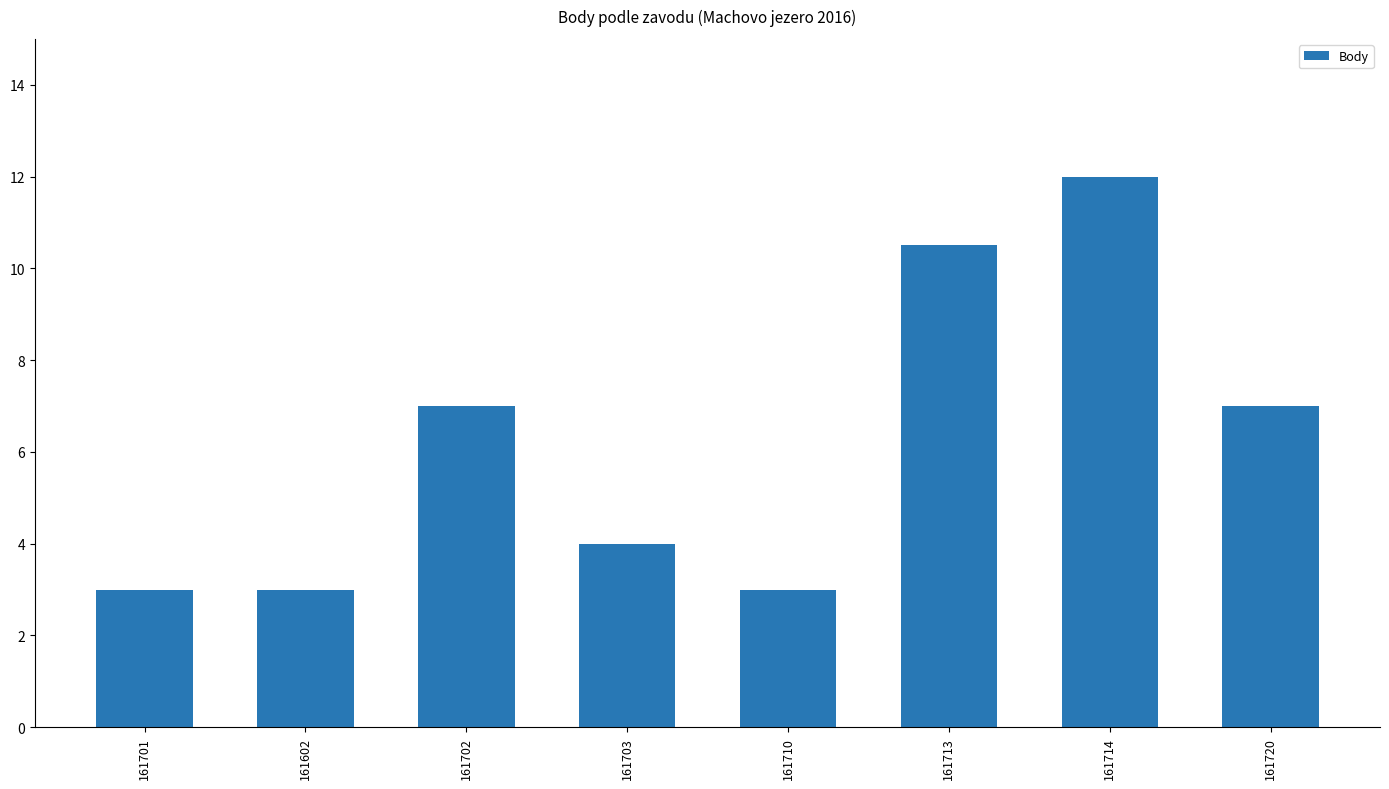

True or false: the data shows 10.5 at 161713.

True